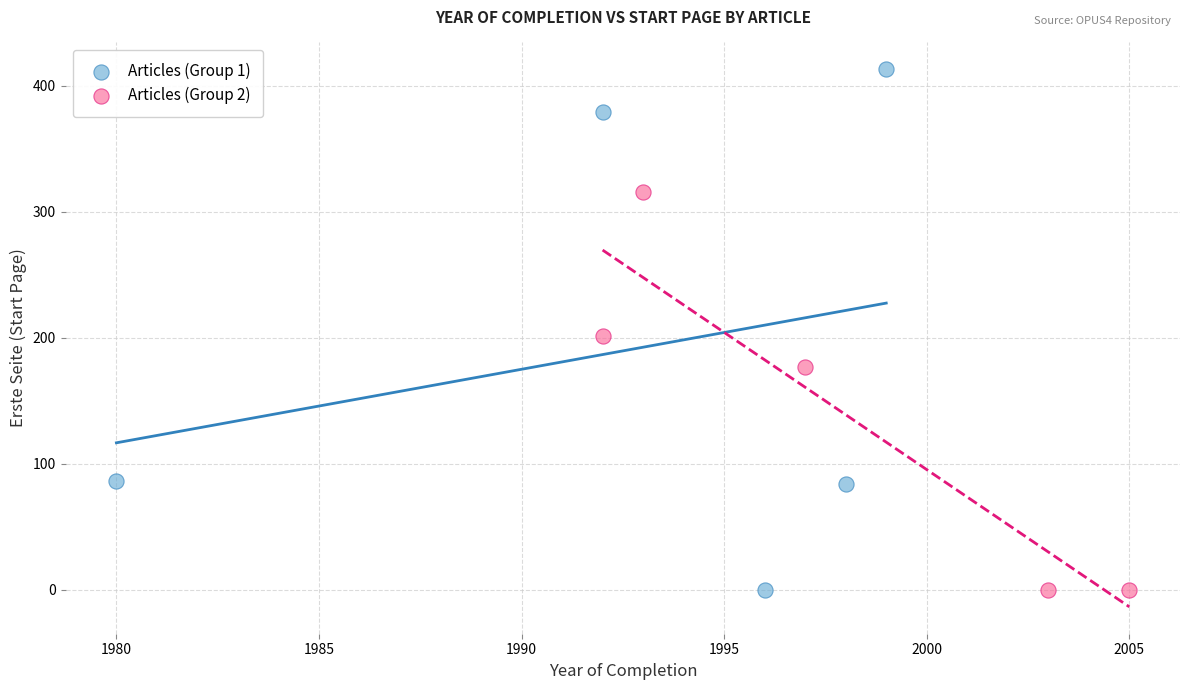

Which series contains the highest Y value?

Articles (Group 1)